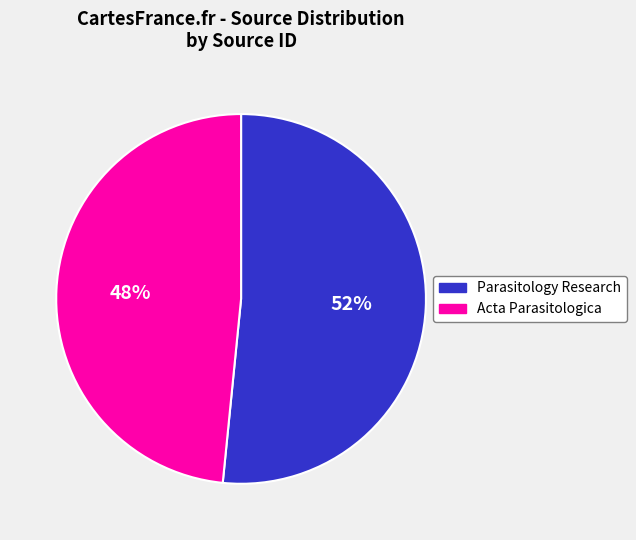

Count the number of slices in the pie.

2